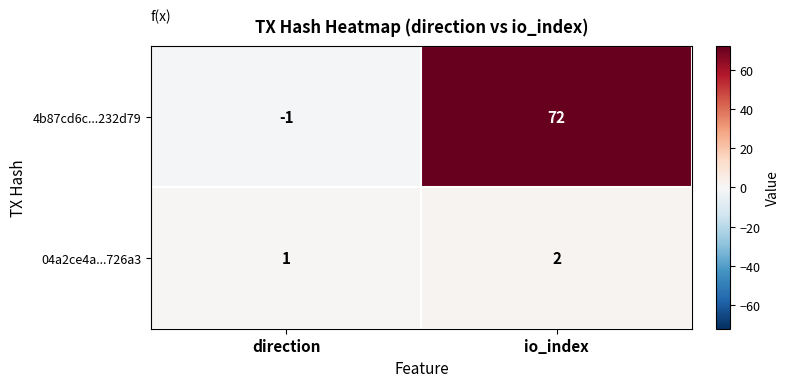

What is the greatest value displayed?

72